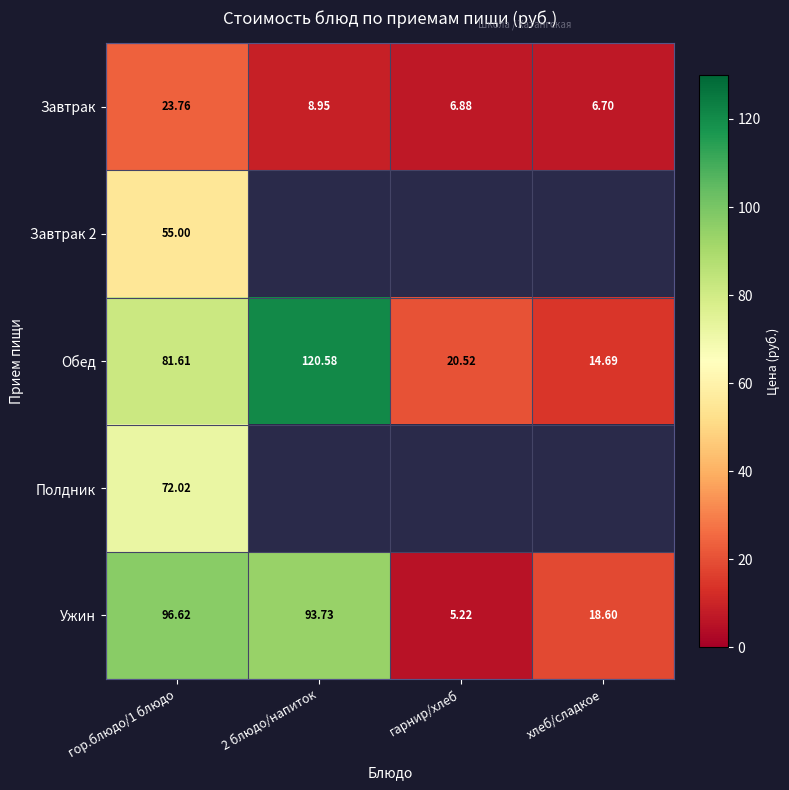

Where is Ужин nearest to the value 50?

хлеб/сладкое